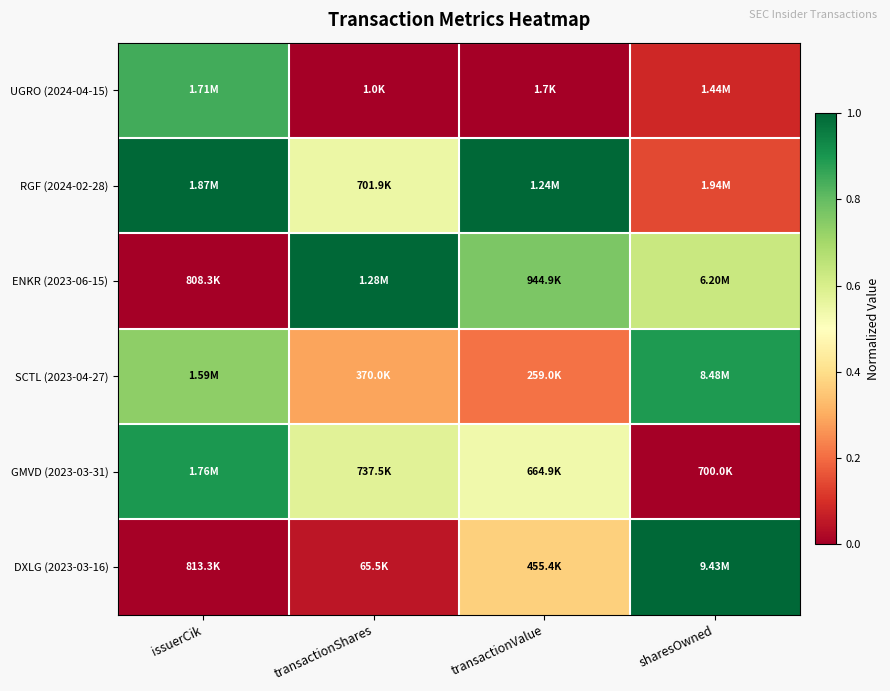

What is the total value across all series at issuerCik?

3.5